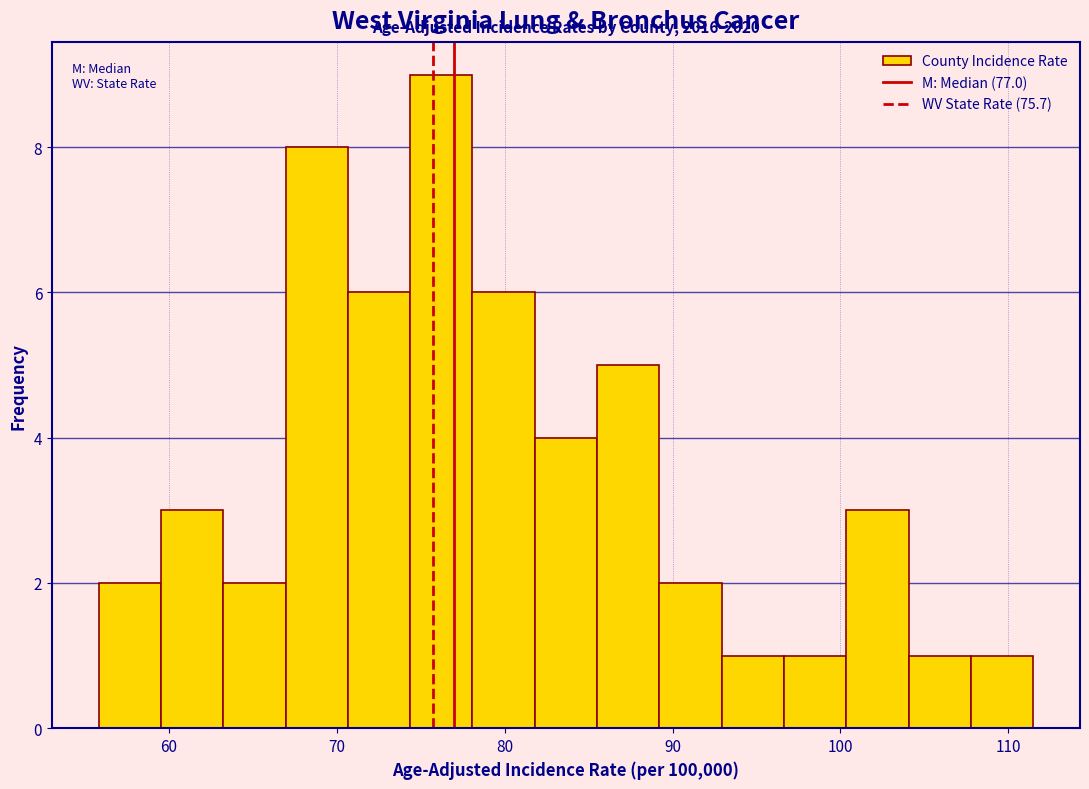

Around what value on the x-axis is the tallest bar? Give the approximate position of its centre, as read against the axis.

76